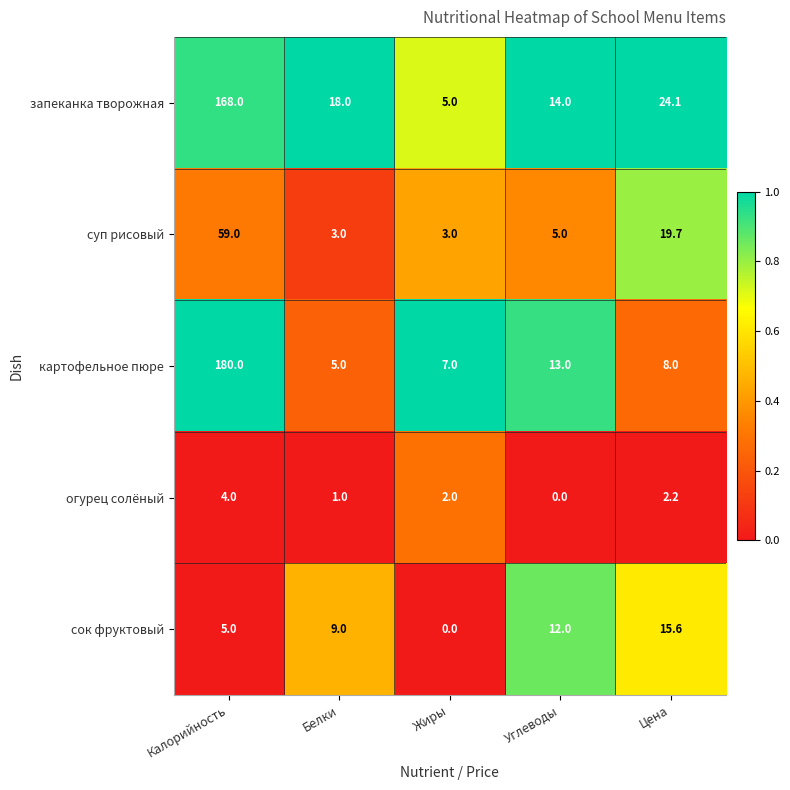

What is the total value across all series at Жиры?

17.0